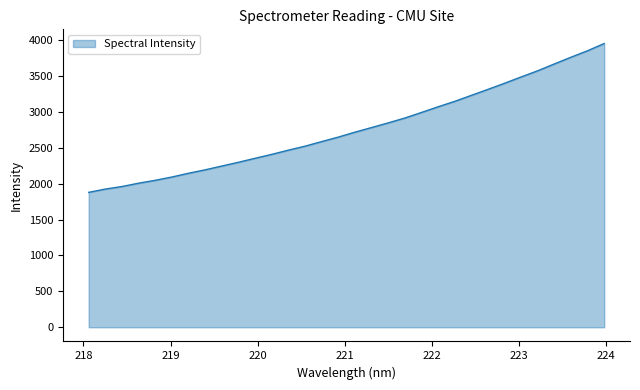

What is the maximum value shown in the chart?

3953.0